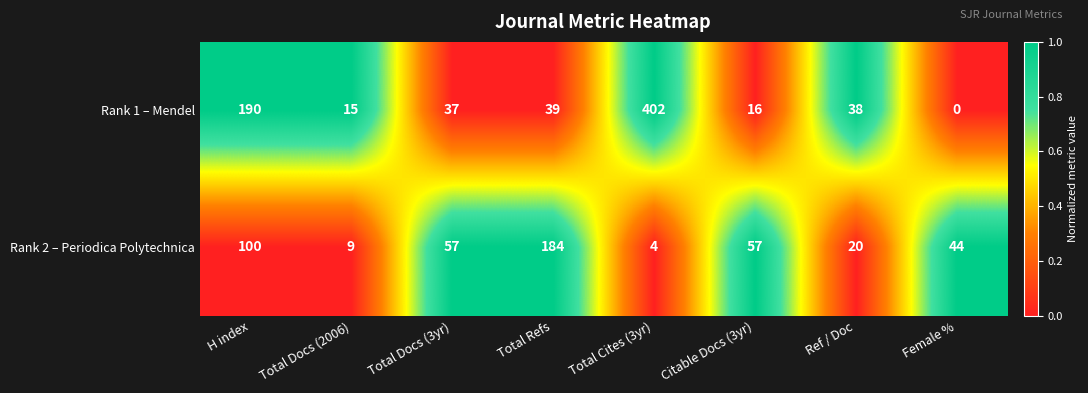

Rank the series by their average value, from highest to lowest.

Rank 1 – Mendel, Rank 2 – Periodica Polytechnica